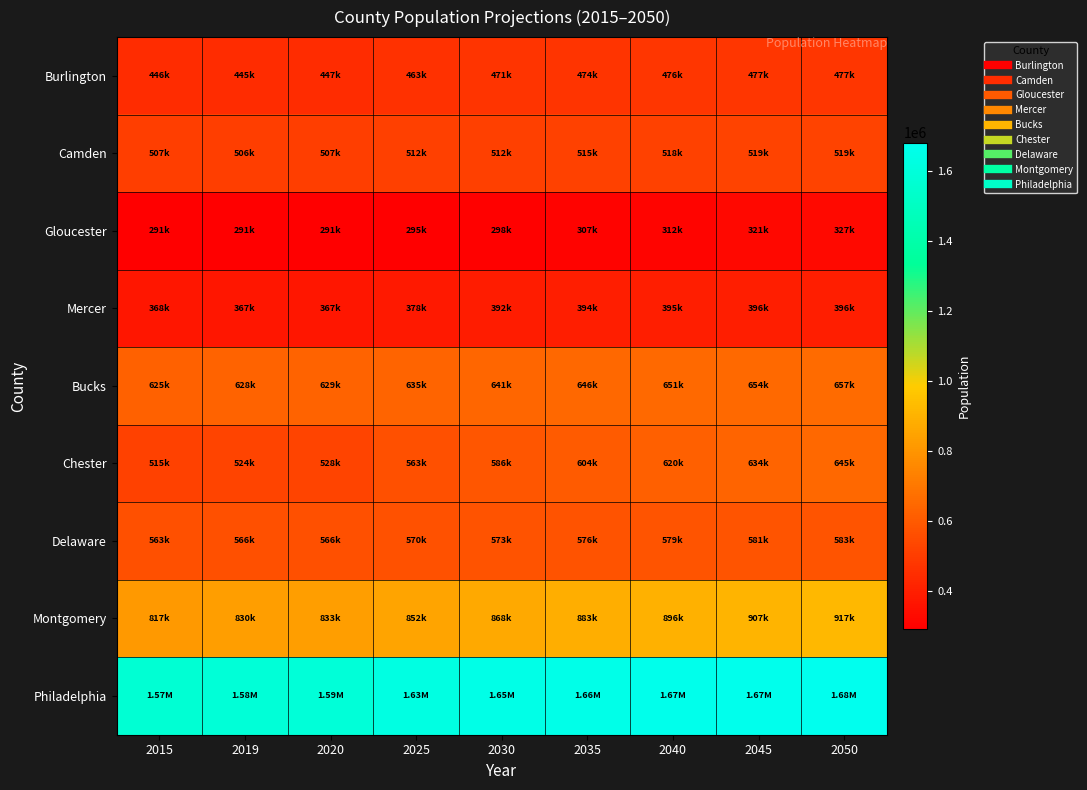

Rank the series at 2045 from lowest to highest value.

Gloucester, Mercer, Burlington, Camden, Delaware, Chester, Bucks, Montgomery, Philadelphia